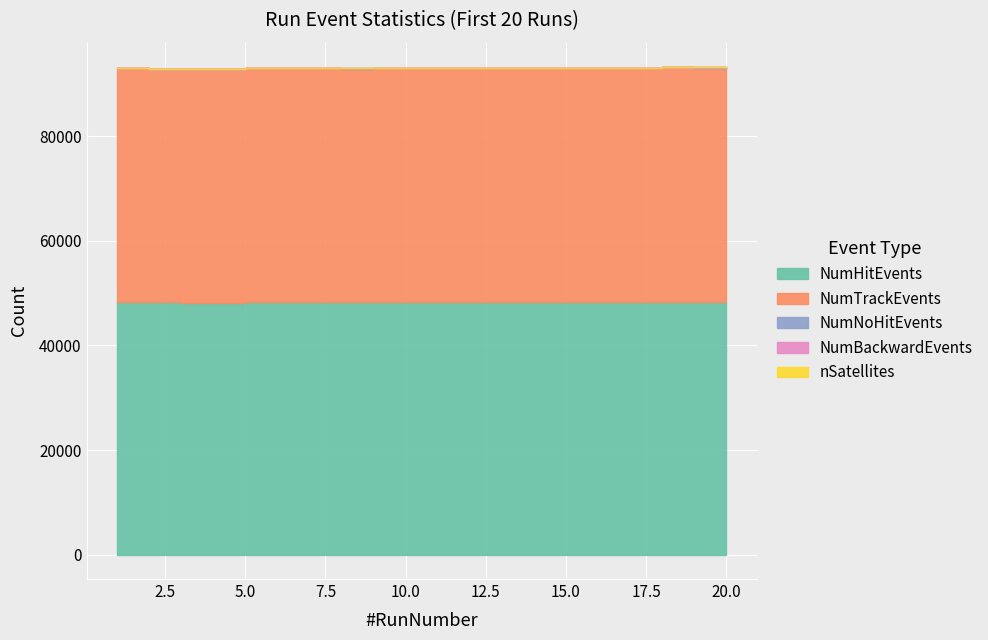

True or false: nSatellites and NumNoHitEvents cross at least once.

False